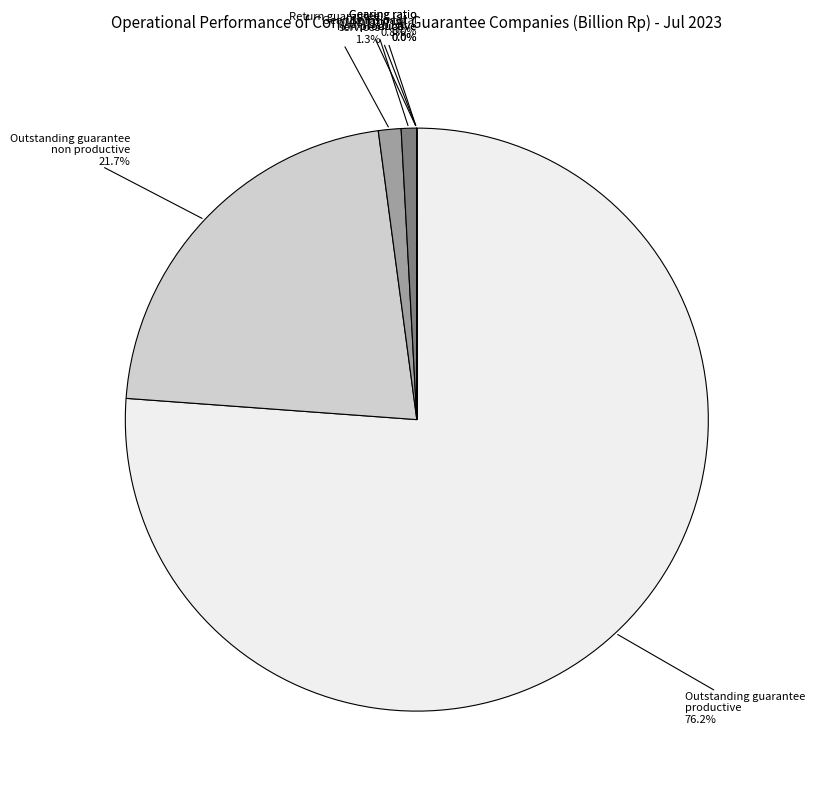

Is there a majority slice in this chart?

Yes